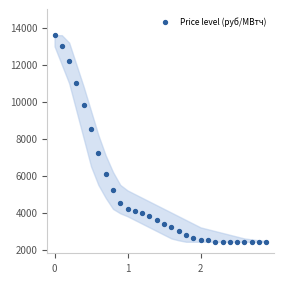

What is the range of Y values (max minus min)?

11178.8